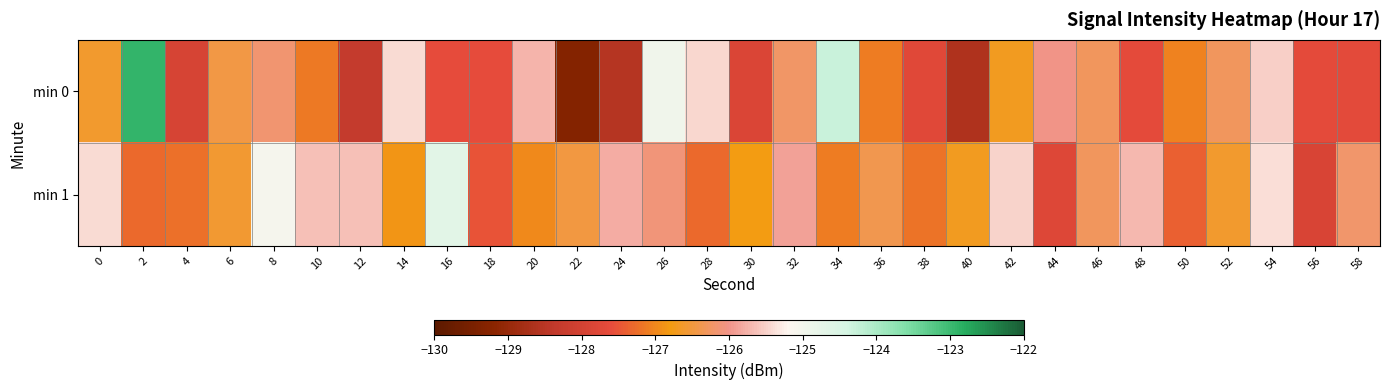

At how many categories does at least one series exceed -125?

4